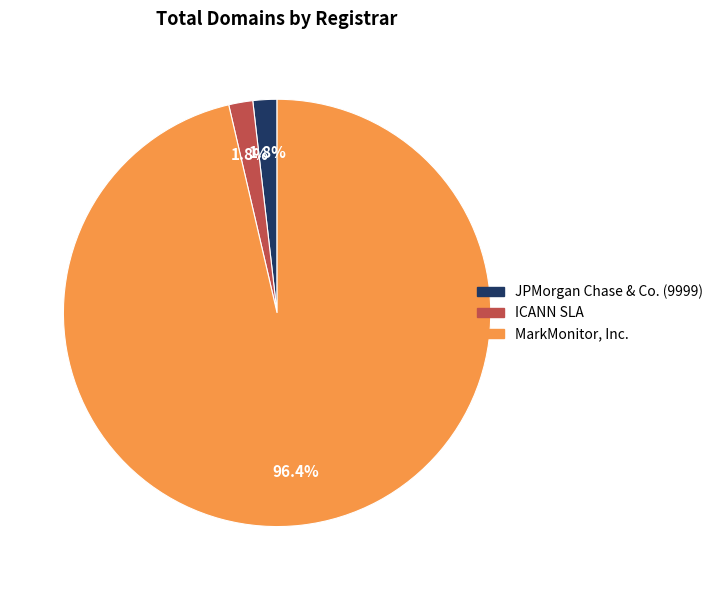

Which has a higher value, MarkMonitor, Inc. or ICANN SLA?

MarkMonitor, Inc.